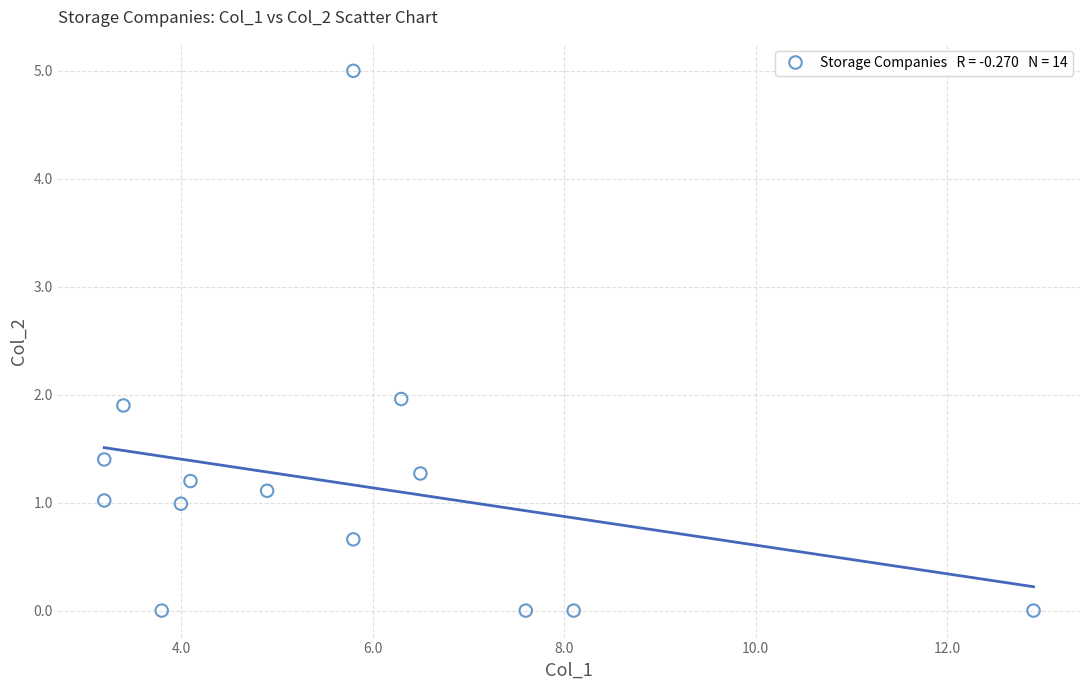

What is the range of X values (max minus min)?

9.7